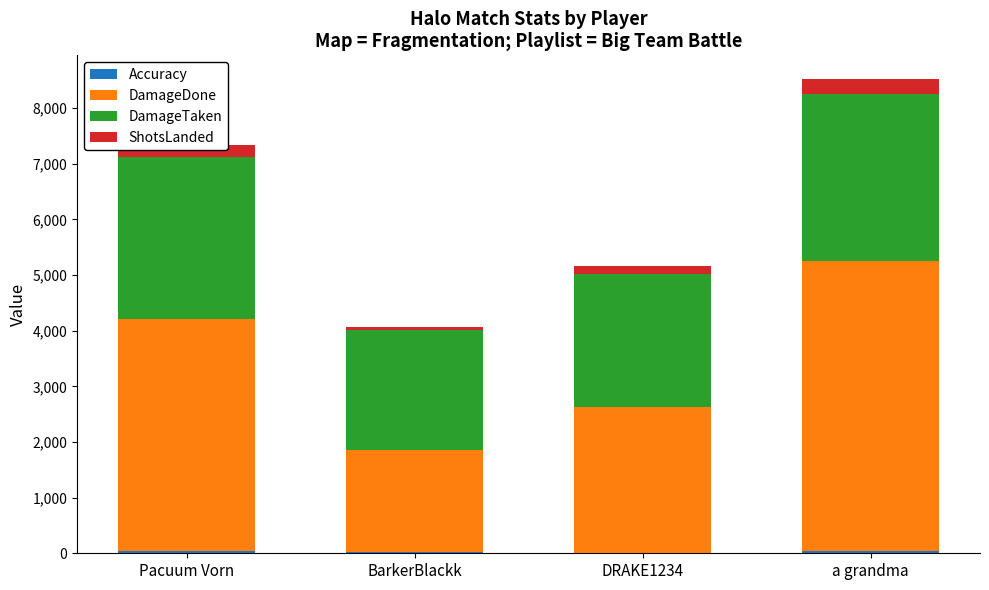

How many series are shown in this chart?

4